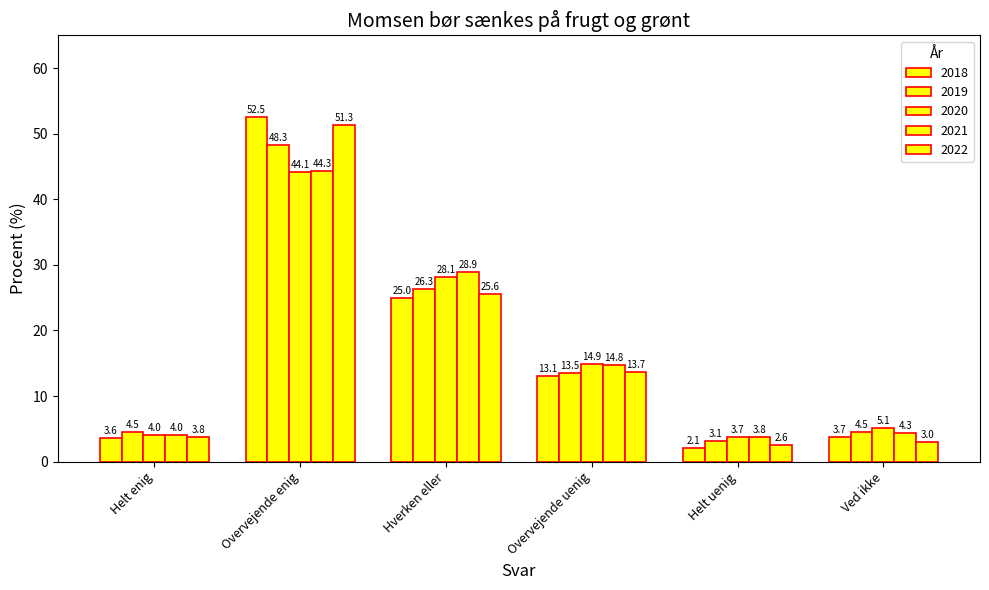

How many data points in 2019 are less than 13?

3